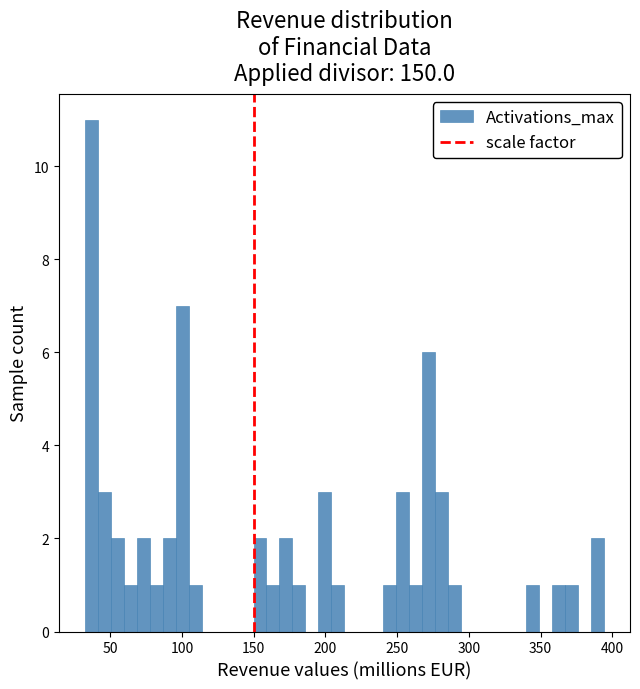

Read against the x-axis, roughly where is the centre of the tallest bar?

35